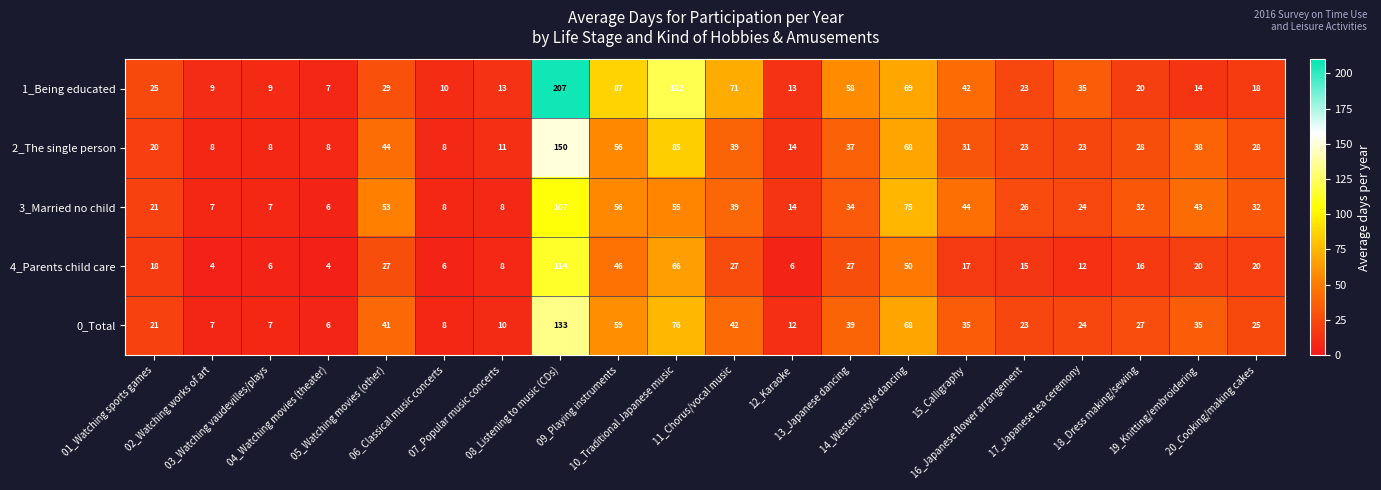

Which series has the widest spread of values?

1_Being educated